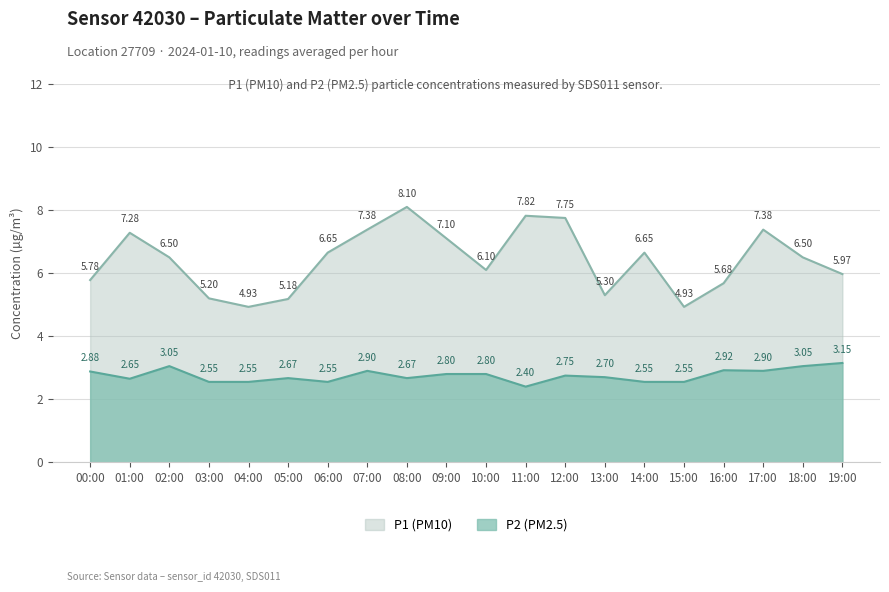

True or false: P2 and P1 intersect in this chart.

False